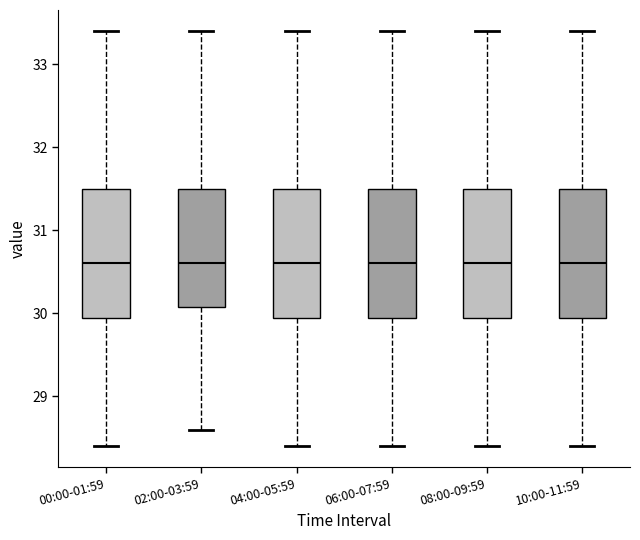

Reading left to right, read every box against the y-axis: the position of its median line, the range the box covers, and the ends of its whiskers. The values are not printed on the chart, so give them approximately, as read against the axis.

00:00-01:59: median 30.6, box 30.0 to 31.5, whiskers 28.4 to 33.4
02:00-03:59: median 30.6, box 30.1 to 31.5, whiskers 28.6 to 33.4
04:00-05:59: median 30.6, box 30.0 to 31.5, whiskers 28.4 to 33.4
06:00-07:59: median 30.6, box 30.0 to 31.5, whiskers 28.4 to 33.4
08:00-09:59: median 30.6, box 30.0 to 31.5, whiskers 28.4 to 33.4
10:00-11:59: median 30.6, box 30.0 to 31.5, whiskers 28.4 to 33.4